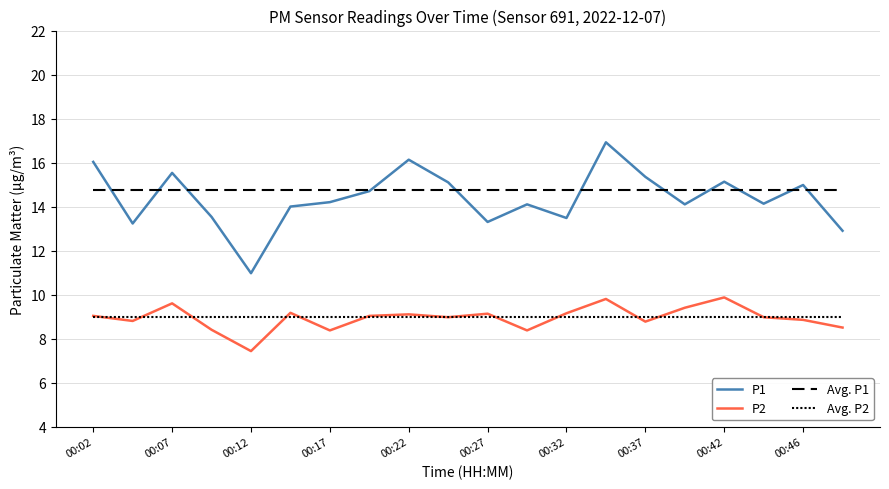

Does the chart display data point markers on the line(s)?

No